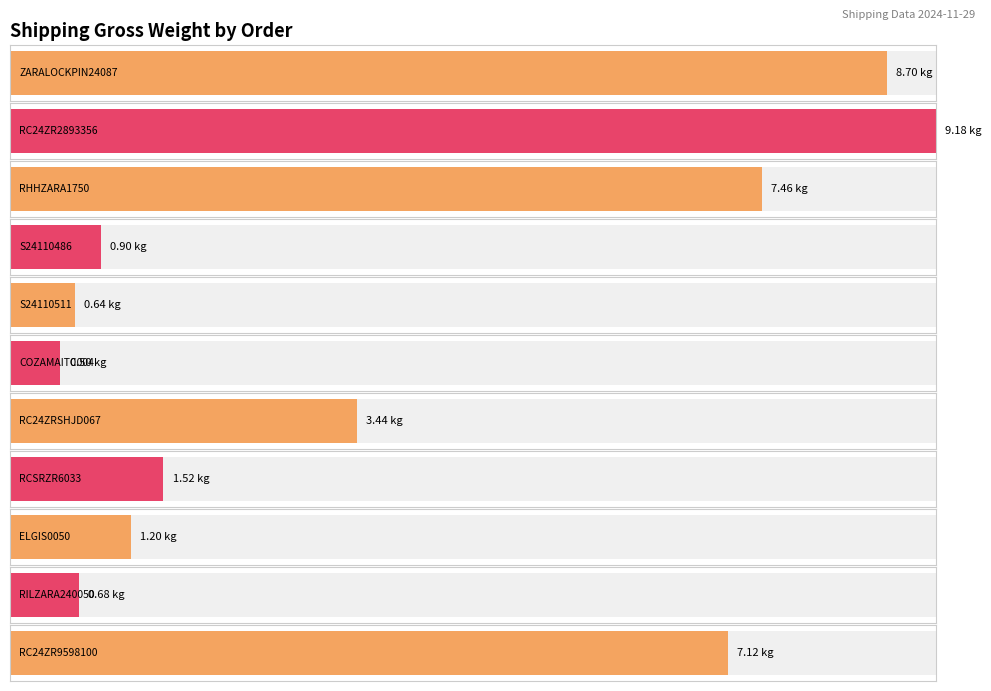

The chart shows a value of 0.5 at COZAMAITC004. True or false?

True